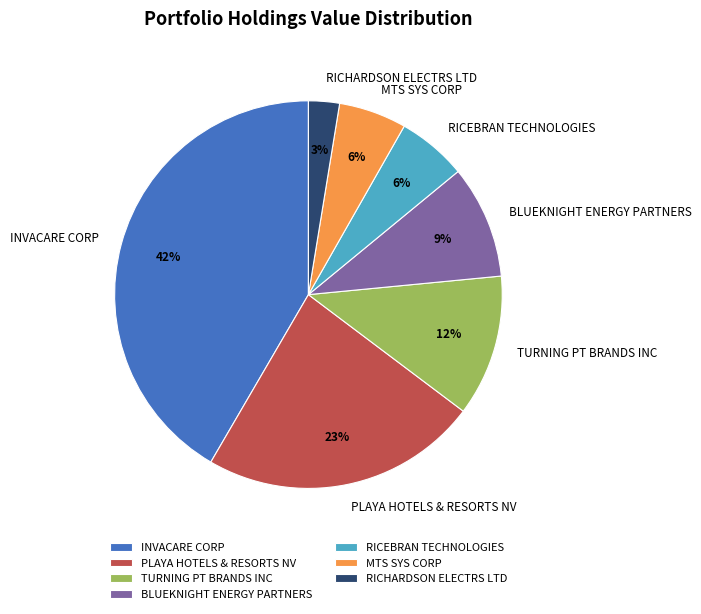

Between RICHARDSON ELECTRS LTD and BLUEKNIGHT ENERGY PARTNERS, which is larger?

BLUEKNIGHT ENERGY PARTNERS